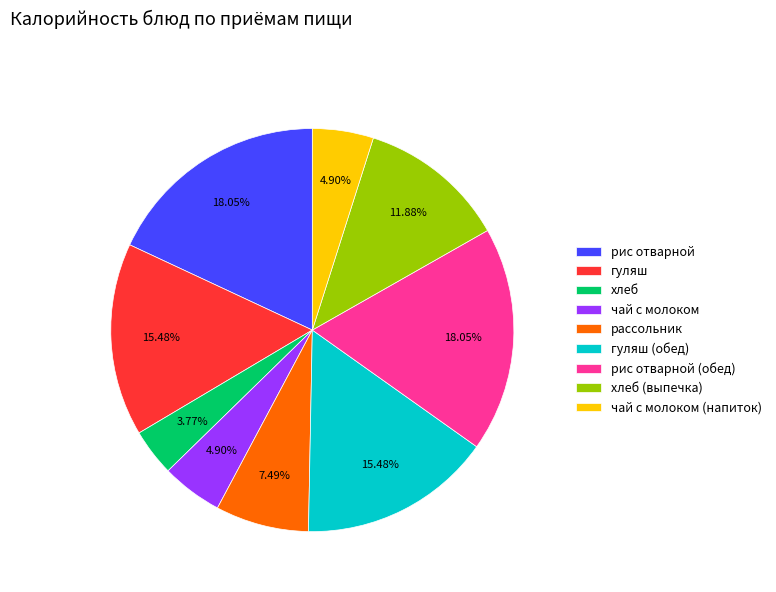

Which category has the smallest portion of the pie?

хлеб